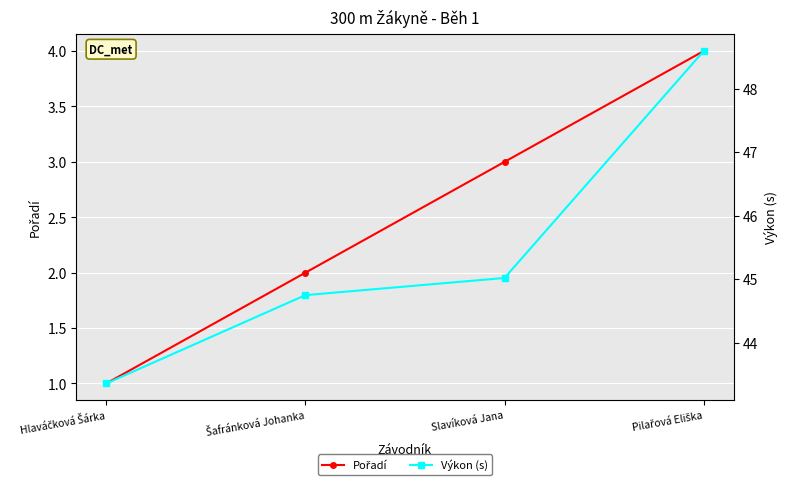

Is the value of Pořadí at Pilařová Eliška greater than the value of Výkon (s) at Slavíková Jana?

No